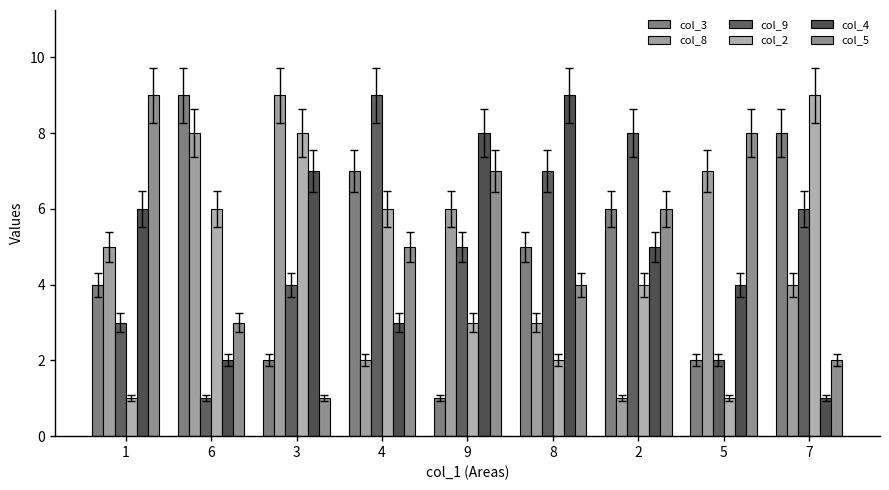

True or false: col_9 has a value of 5 at 9.

True